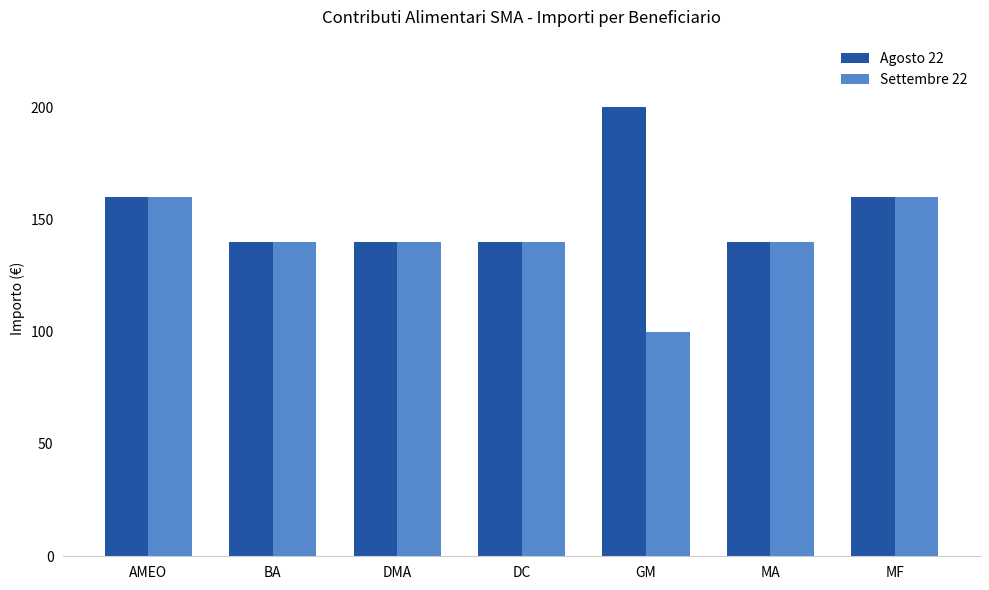

Is the value of Agosto 22 at GM greater than the value of Settembre 22 at MA?

Yes